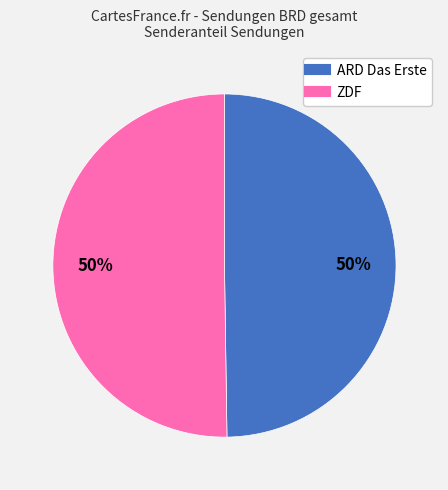

Approximately how many times larger is the value at ARD Das Erste compared to ZDF?

1.0